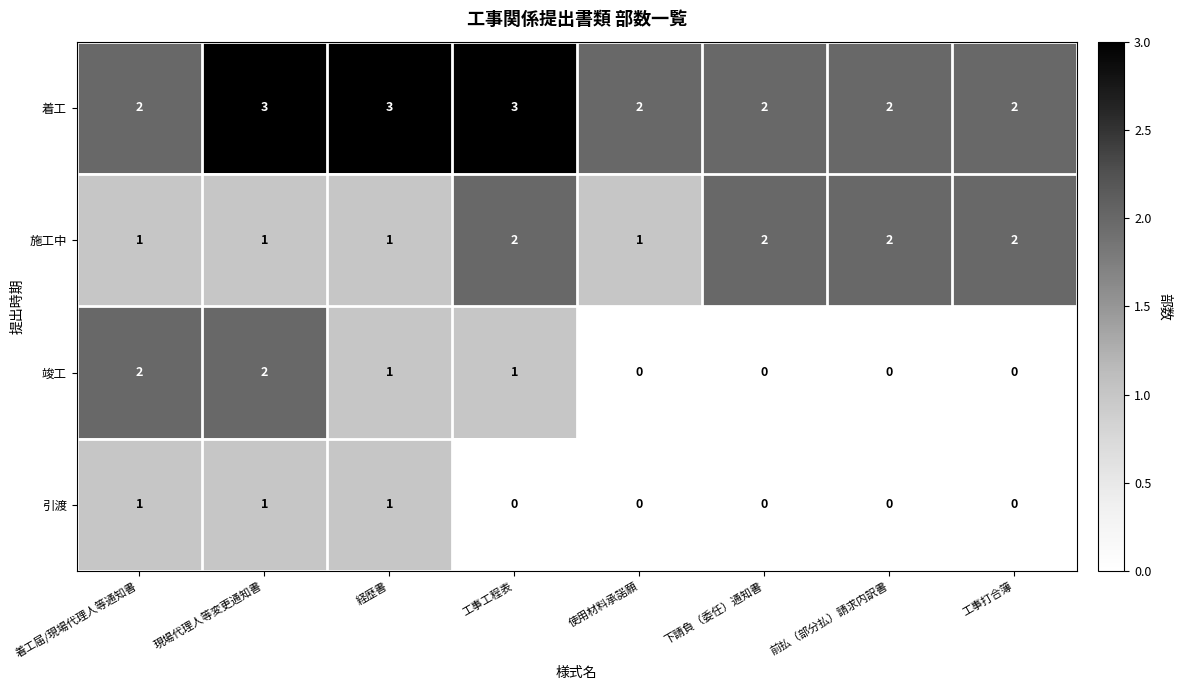

The value of 施工中 at 工事工程表 is 2. True or false?

True